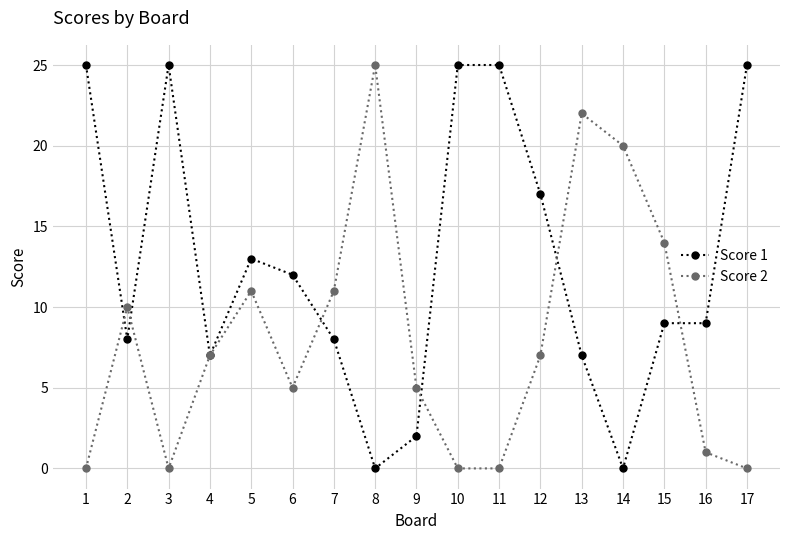

What is the sum of the Score 1 values at 16 and 3?

34